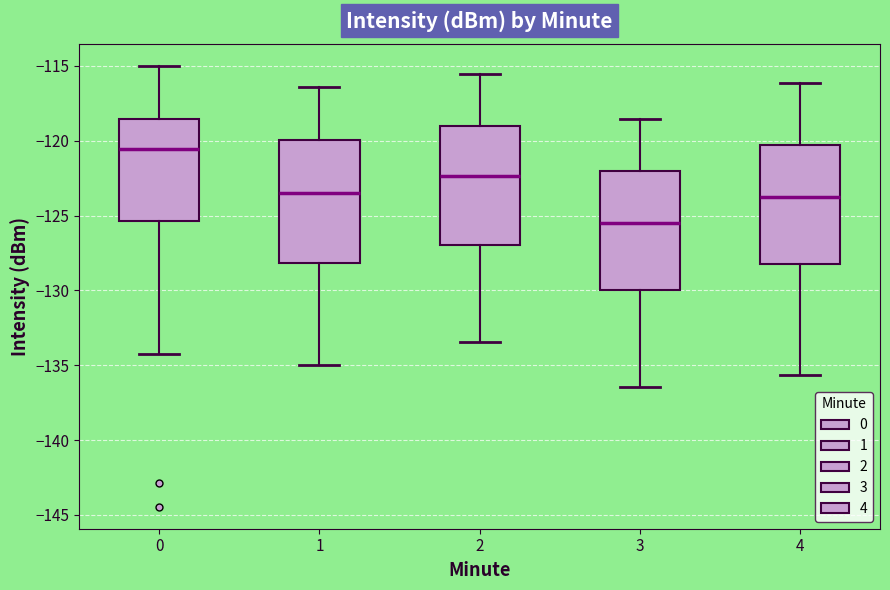

Reading left to right, read every box against the y-axis: the position of its median line, the range the box covers, and the ends of its whiskers. The values are not printed on the chart, so give them approximately, as read against the axis.

0: median -120.5, box -125.5 to -118.5, whiskers -134.0 to -115.0
1: median -123.5, box -128.0 to -120.0, whiskers -135.0 to -116.5
2: median -122.5, box -127.0 to -119.0, whiskers -133.5 to -115.5
3: median -125.5, box -130.0 to -122.0, whiskers -136.5 to -118.5
4: median -123.5, box -128.0 to -120.5, whiskers -135.5 to -116.0